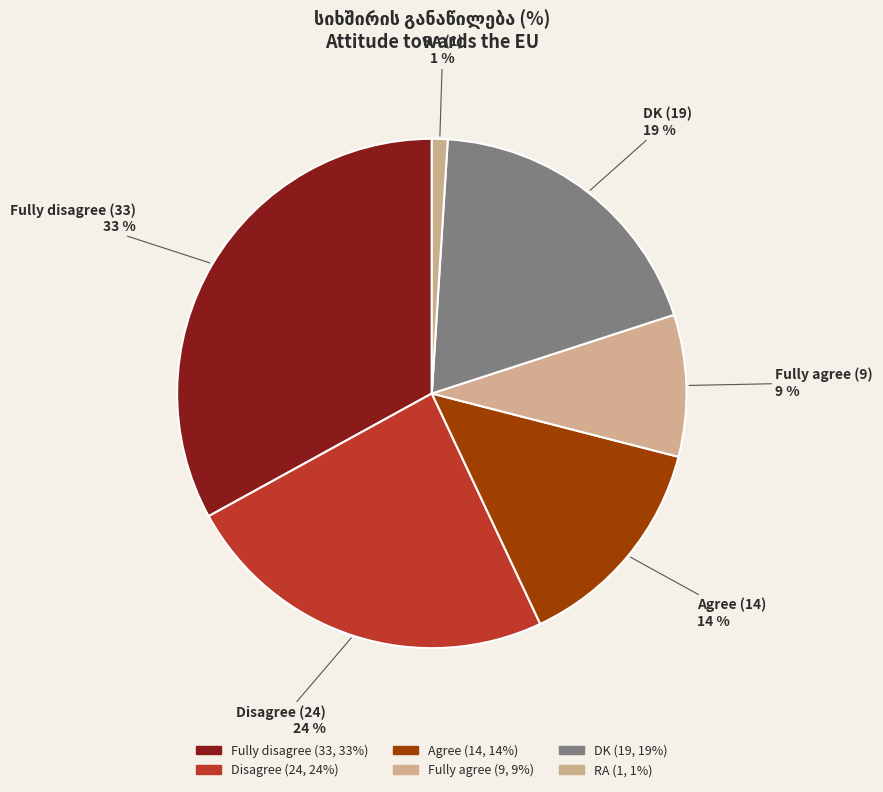

How many segments does this pie chart have?

6